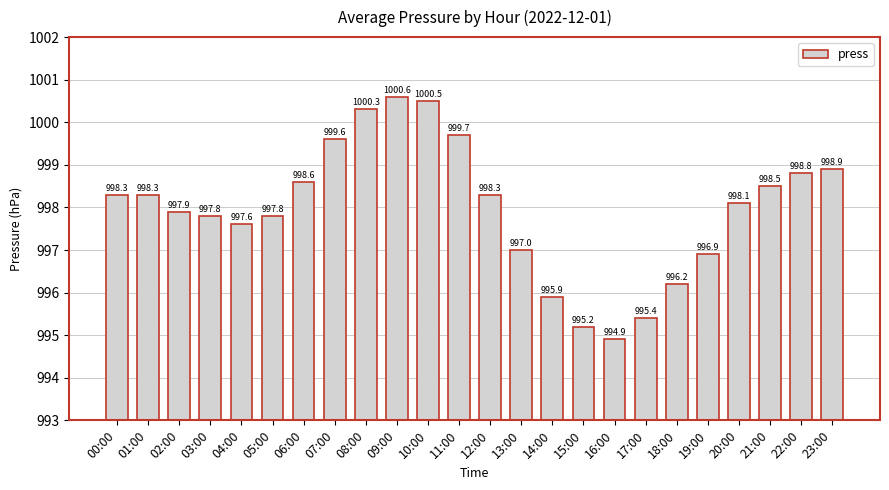

What is the label of the 8th bar from the left?

07:00